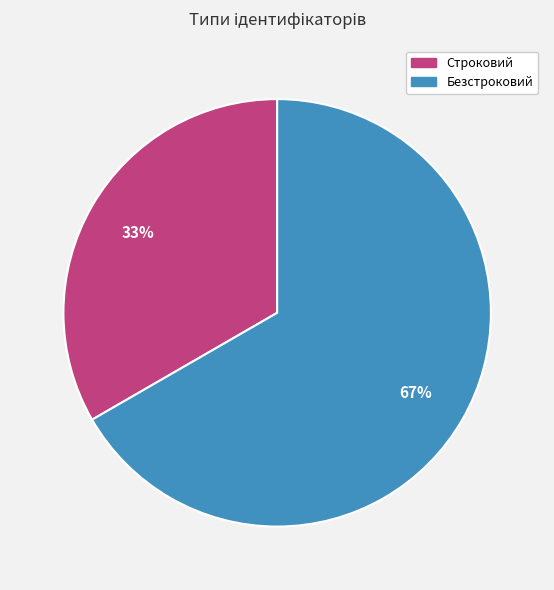

Combined, do Строковий and Безстроковий account for over 50%?

Yes